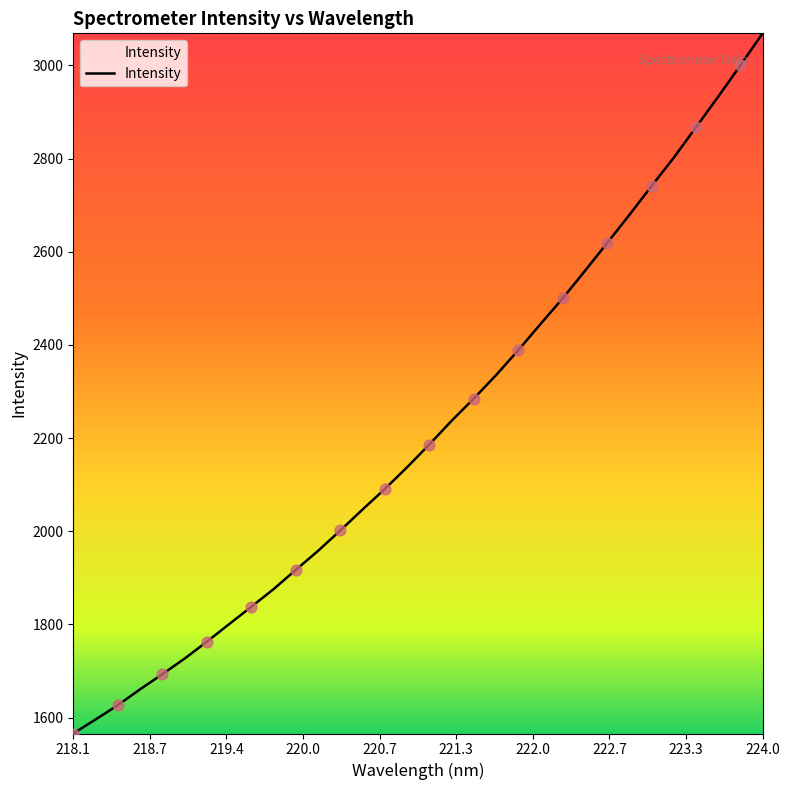

What is the maximum value shown in the chart?

3068.9